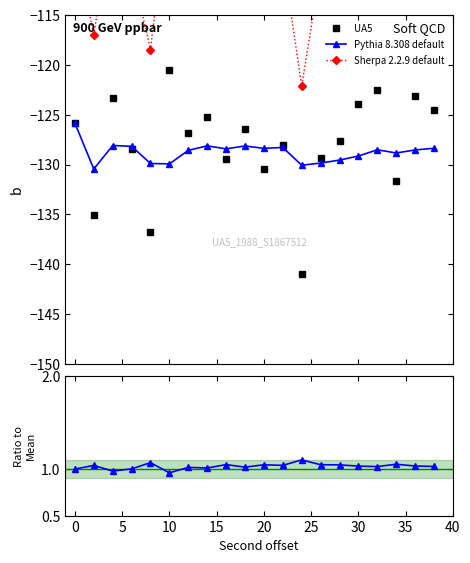

What is the difference between the second highest and second lowest values in the Pythia 8.308 default series?

2.0